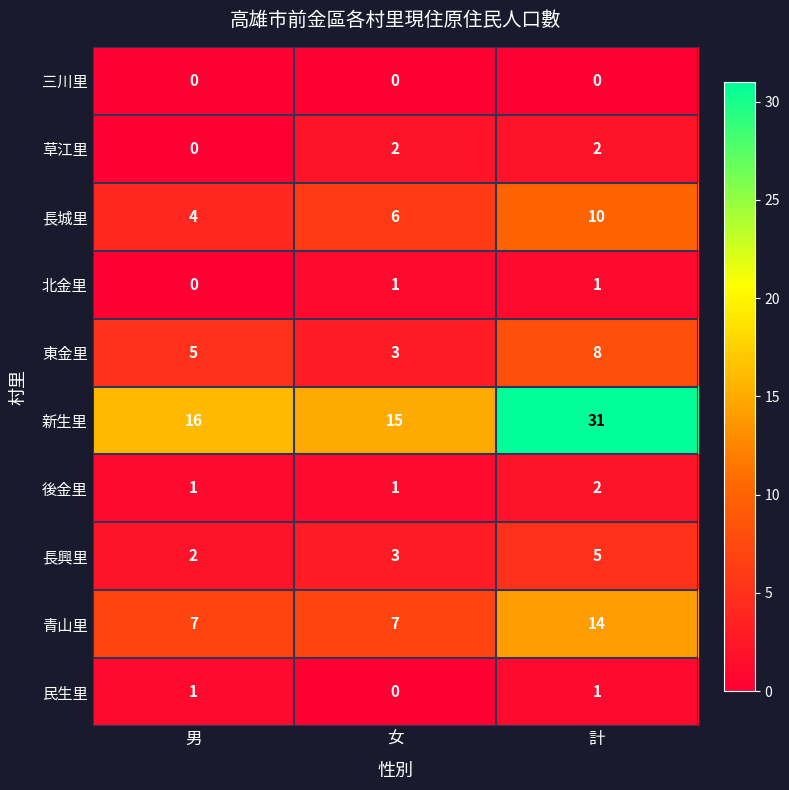

Reading left to right, what are all the values shown in this chart?

三川里: 男=0	女=0	計=0
草江里: 男=0	女=2	計=2
長城里: 男=4	女=6	計=10
北金里: 男=0	女=1	計=1
東金里: 男=5	女=3	計=8
新生里: 男=16	女=15	計=31
後金里: 男=1	女=1	計=2
長興里: 男=2	女=3	計=5
青山里: 男=7	女=7	計=14
民生里: 男=1	女=0	計=1